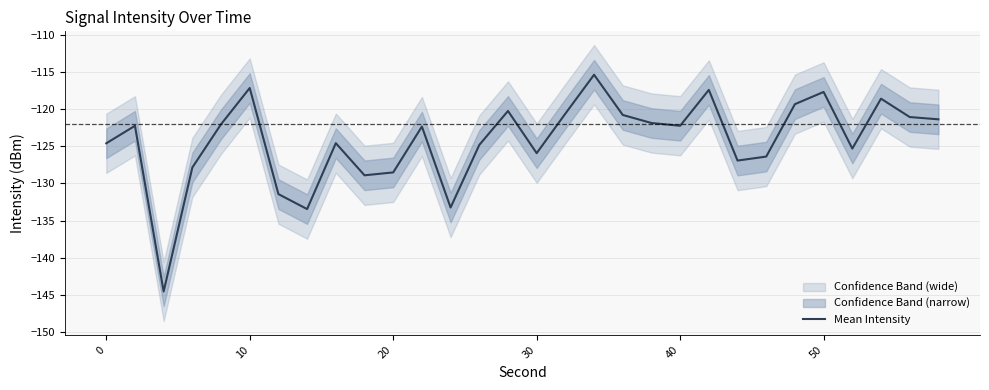

What is the sum of all values?

-3726.0